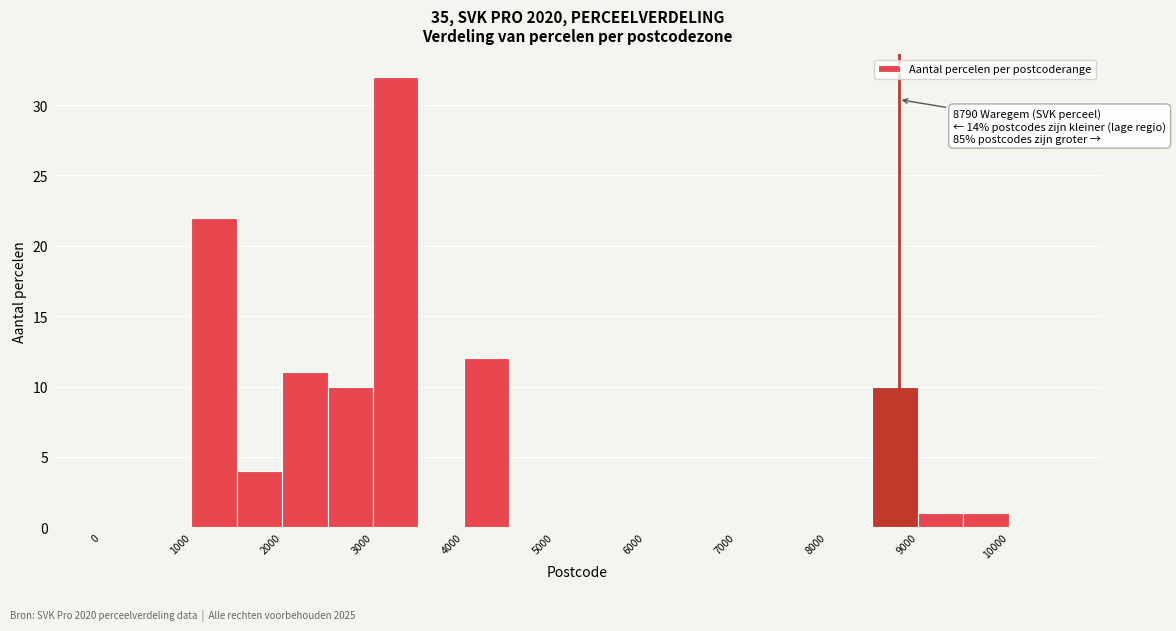

Over which range of the x-axis is the bar tallest?

3000 to 3500